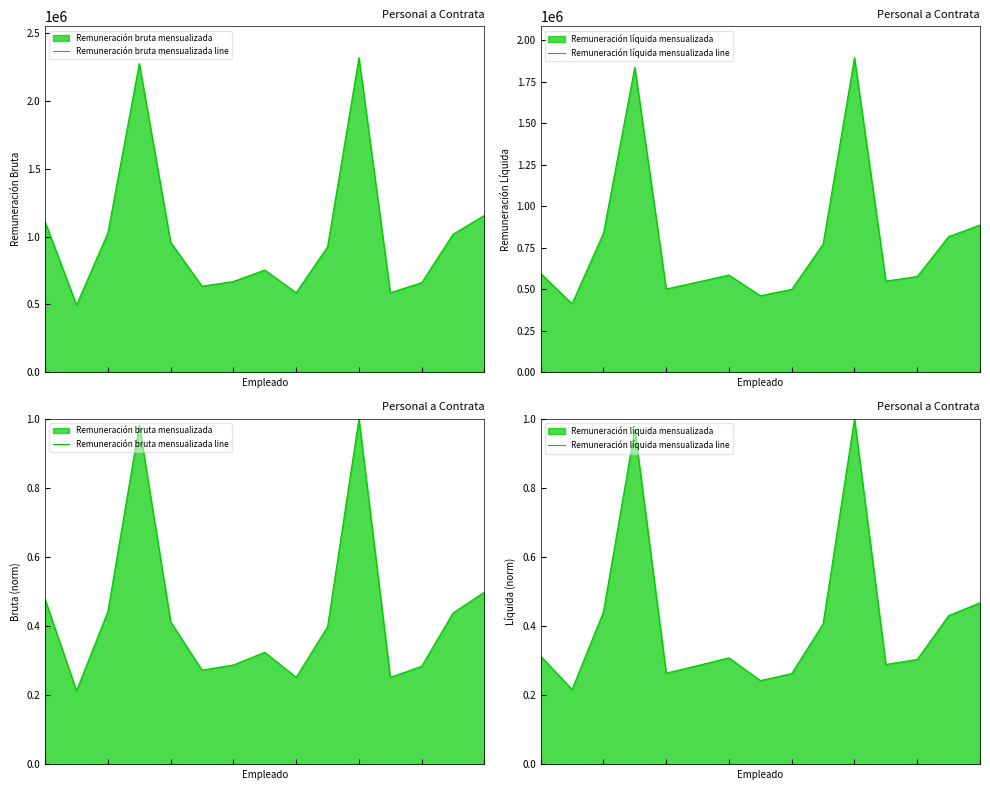

Which series has the largest total across all categories?

Remuneración bruta mensualizada line